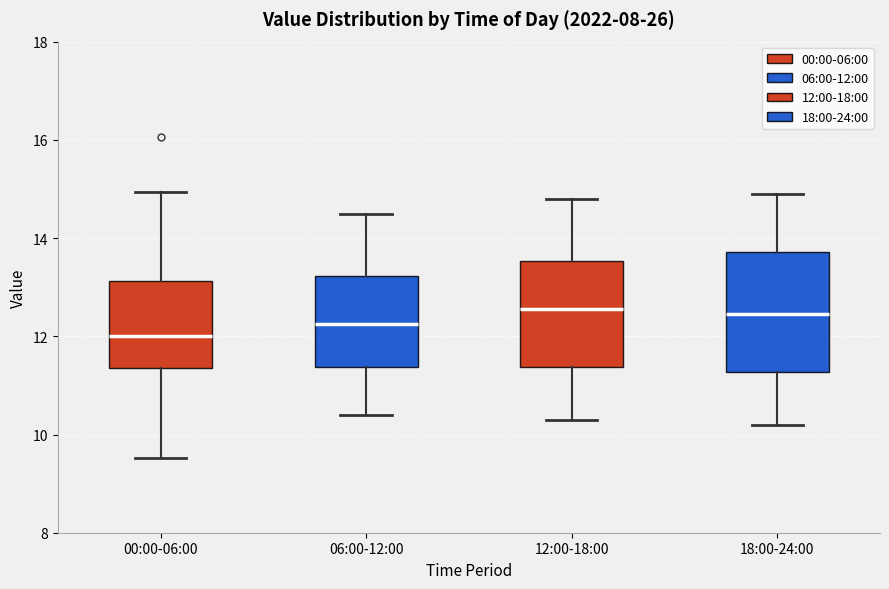

Reading left to right, read every box against the y-axis: the position of its median line, the range the box covers, and the ends of its whiskers. The values are not printed on the chart, so give them approximately, as read against the axis.

00:00-06:00: median 12.0, box 11.4 to 13.2, whiskers 9.6 to 15.0
06:00-12:00: median 12.2, box 11.4 to 13.2, whiskers 10.4 to 14.6
12:00-18:00: median 12.6, box 11.4 to 13.6, whiskers 10.4 to 14.8
18:00-24:00: median 12.4, box 11.2 to 13.8, whiskers 10.2 to 15.0